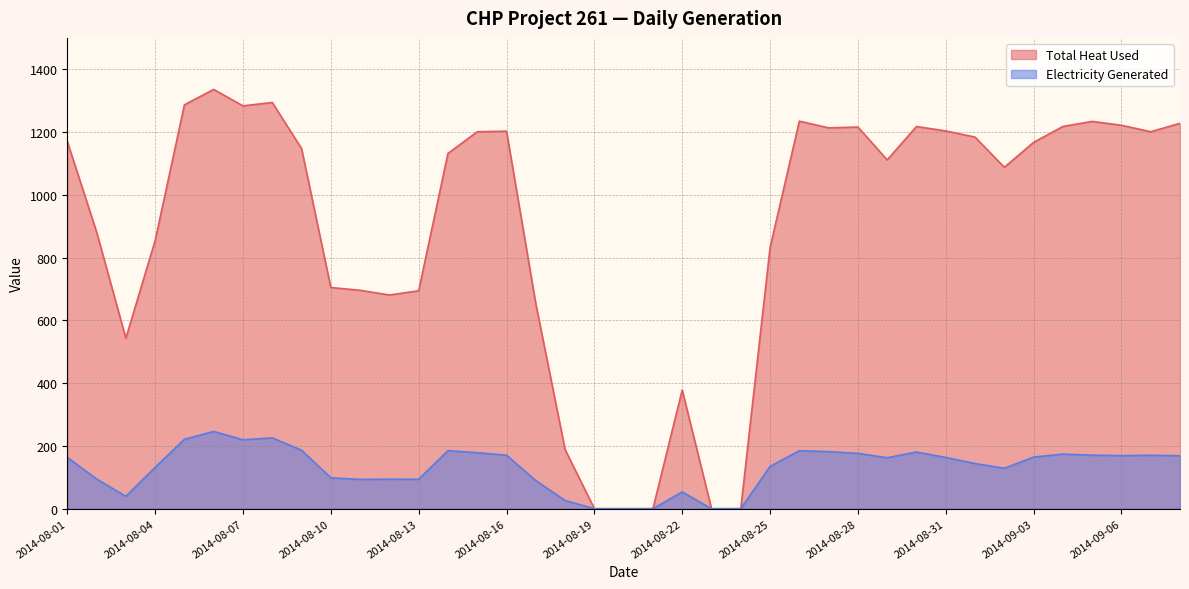

Reading left to right, extract all data points from this chart.

Total Heat Used: 2014-08-01=1170.1	2014-08-02=882.0	2014-08-03=543.1	2014-08-04=854.1	2014-08-05=1286.7	2014-08-06=1335.9	2014-08-07=1283.5	2014-08-08=1294.2	2014-08-09=1147.6	2014-08-10=704.7	2014-08-11=695.9	2014-08-12=680.8	2014-08-13=694.2	2014-08-14=1131.8	2014-08-15=1200.9	2014-08-16=1202.8	2014-08-17=653.0	2014-08-18=188.3	2014-08-19=0.0	2014-08-20=0.0	2014-08-21=0.0	2014-08-22=378.2	2014-08-23=0.0	2014-08-24=0.0	2014-08-25=831.7	2014-08-26=1234.7	2014-08-27=1213.4	2014-08-28=1216.0	2014-08-29=1111.3	2014-08-30=1217.6	2014-08-31=1203.5	2014-09-01=1183.9	2014-09-02=1087.7	2014-09-03=1167.1	2014-09-04=1217.7	2014-09-05=1233.9	2014-09-06=1221.6	2014-09-07=1201.1	2014-09-08=1227.9
Electricity Generated: 2014-08-01=163.6	2014-08-02=94.7	2014-08-03=39.4	2014-08-04=131.7	2014-08-05=221.2	2014-08-06=246.2	2014-08-07=219.4	2014-08-08=225.8	2014-08-09=186.3	2014-08-10=98.5	2014-08-11=93.3	2014-08-12=94.0	2014-08-13=93.8	2014-08-14=184.9	2014-08-15=178.3	2014-08-16=170.4	2014-08-17=89.6	2014-08-18=26.2	2014-08-19=0.0	2014-08-20=0.0	2014-08-21=0.0	2014-08-22=53.5	2014-08-23=0.0	2014-08-24=0.0	2014-08-25=134.5	2014-08-26=184.8	2014-08-27=181.8	2014-08-28=176.3	2014-08-29=162.4	2014-08-30=180.6	2014-08-31=163.3	2014-09-01=144.0	2014-09-02=128.8	2014-09-03=164.4	2014-09-04=173.9	2014-09-05=170.6	2014-09-06=169.2	2014-09-07=170.2	2014-09-08=168.7